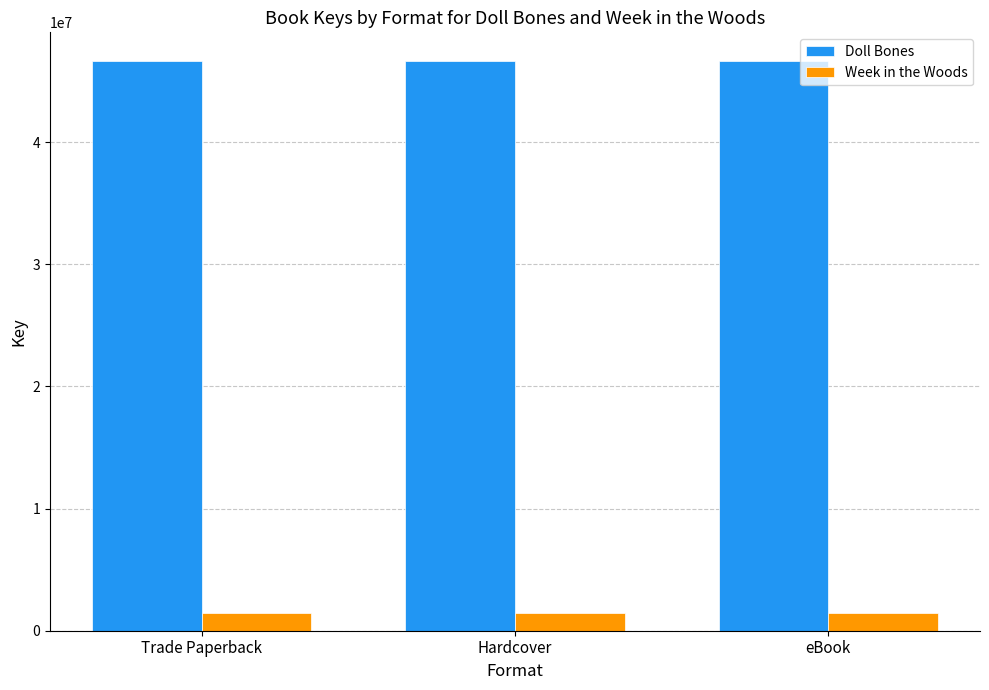

Reading left to right, what are all the values shown in this chart?

Doll Bones: Trade Paperback=46644544	Hardcover=46644544	eBook=46644544
Week in the Woods: Trade Paperback=1427580	Hardcover=1427580	eBook=1427580